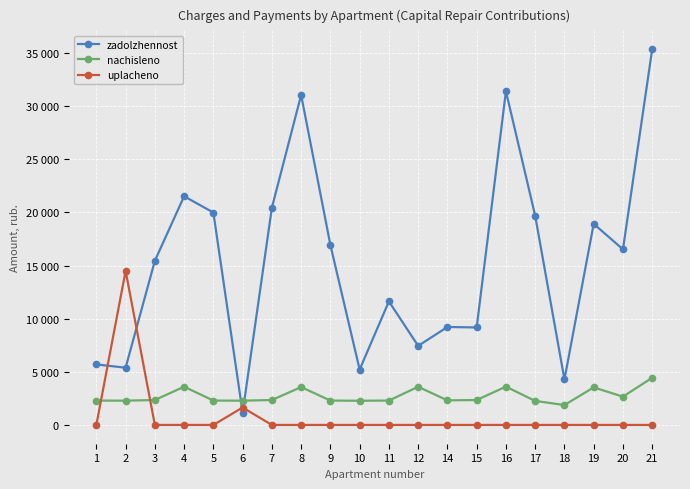

True or false: zadolzhennost has more than 0 interior local peaks.

True